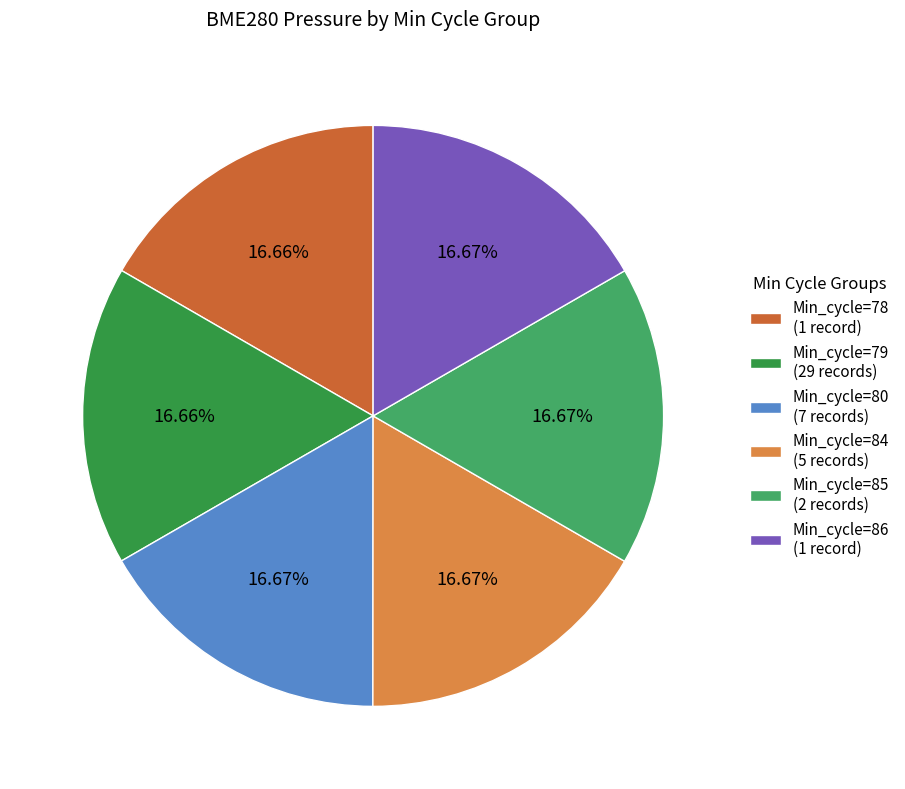

What is the ratio of the value at Min_cycle=80 (7 records) to the value at Min_cycle=85 (2 records)?

1.0